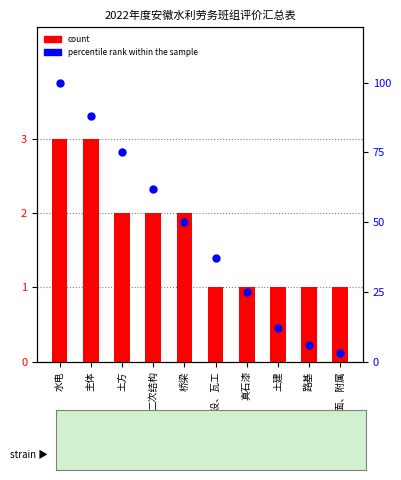

What are all the series names shown in the legend?

count, percentile rank within the sample